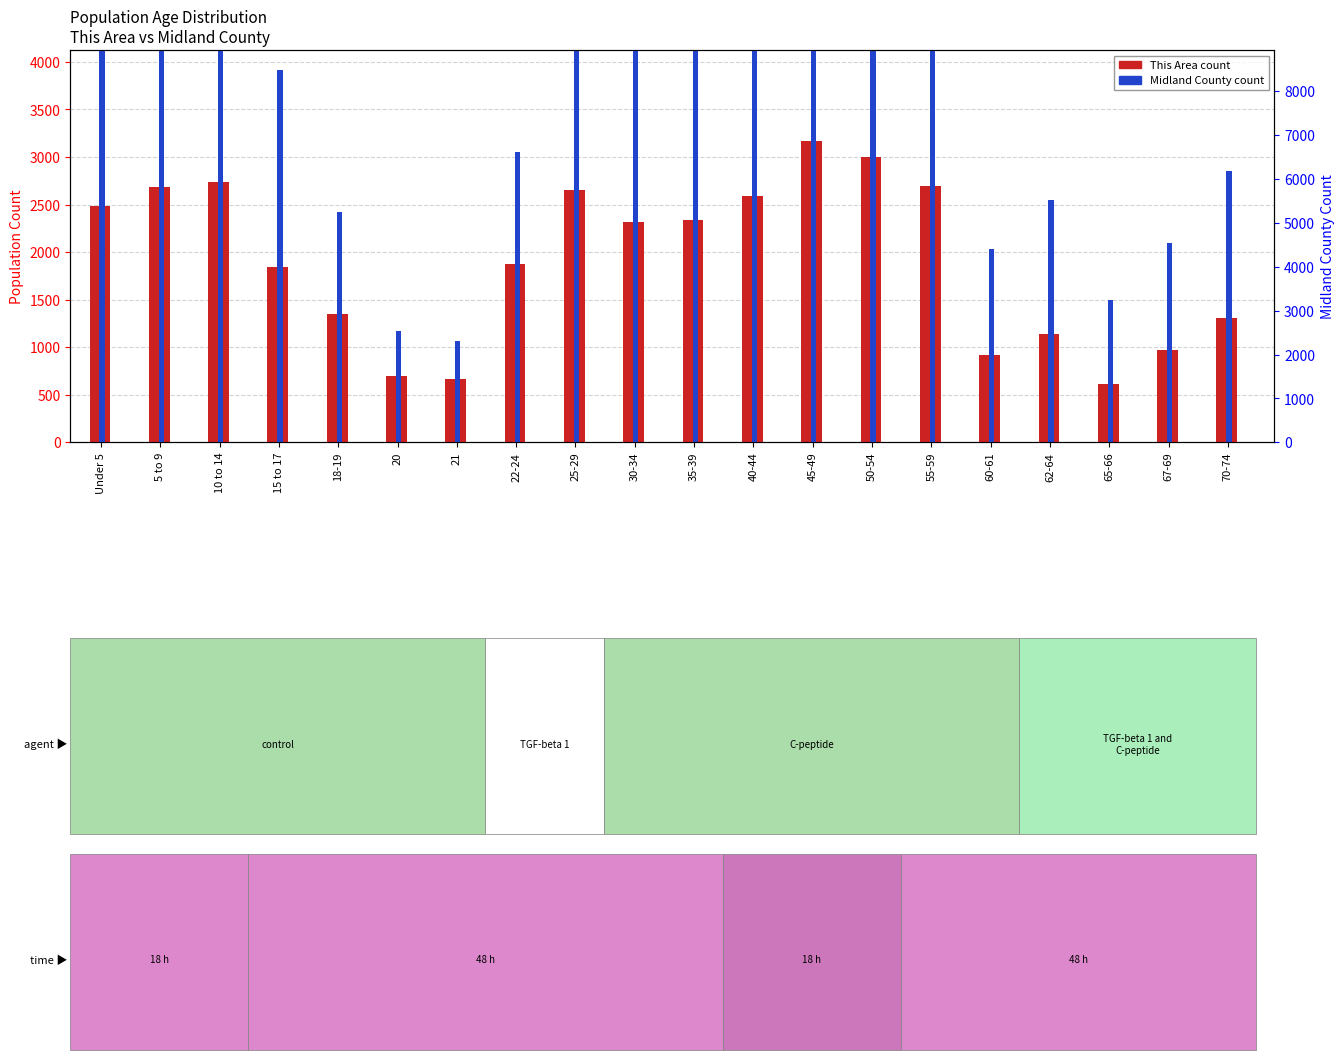

Reading right to left, transcribe all the data shown in this chart.

This Area: 1313	969	614	1138	921	2700	2999	3170	2590	2338	2318	2653	1875	662	703	1351	1844	2742	2690	2484
Midland County: 2850	2094	1492	2549	2036	5906	6689	6866	5760	4889	4422	4567	3051	1066	1170	2419	3912	5805	5454	4684